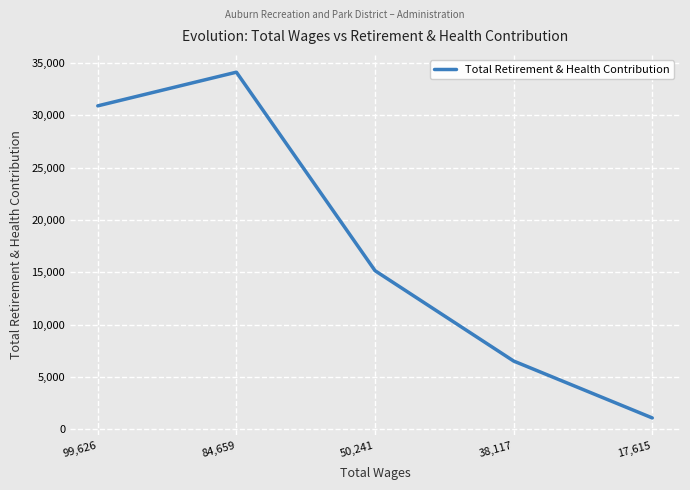

How many values are below 15148?

2